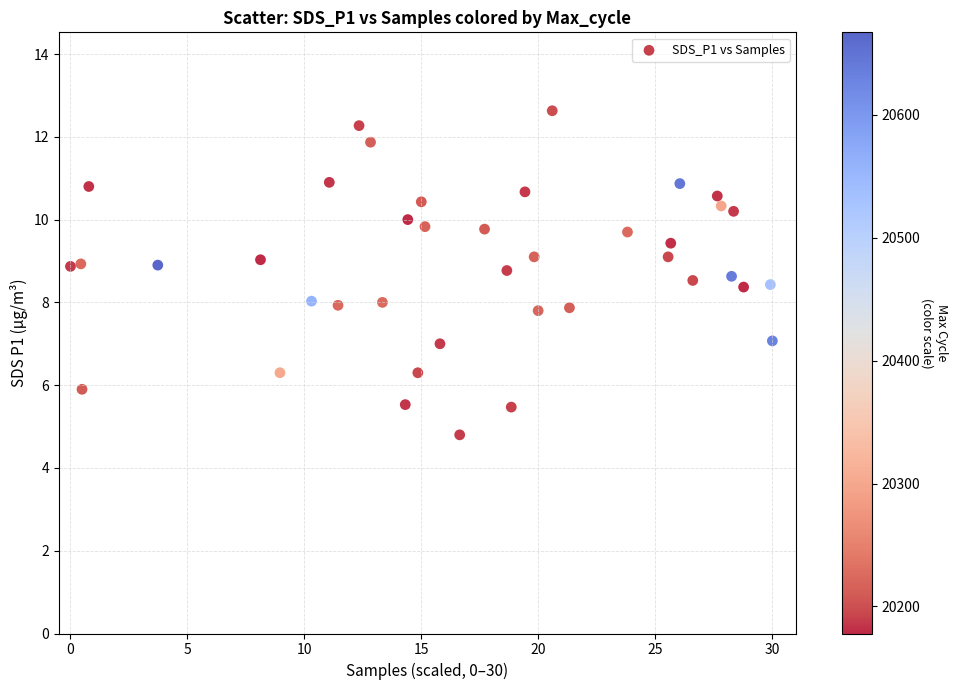

What is the range of X values (max minus min)?

30.0